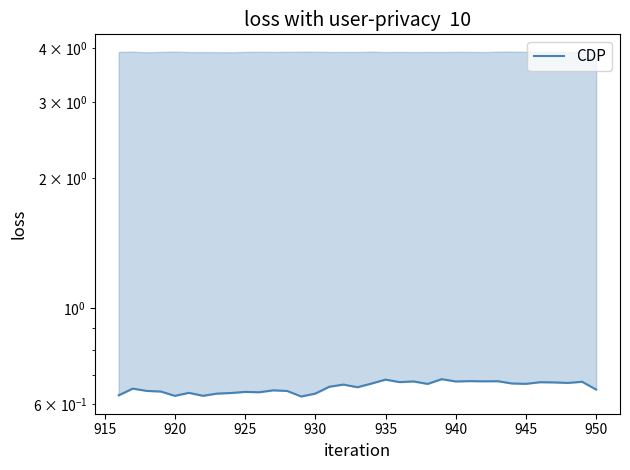

Does the chart have visible grid lines?

No